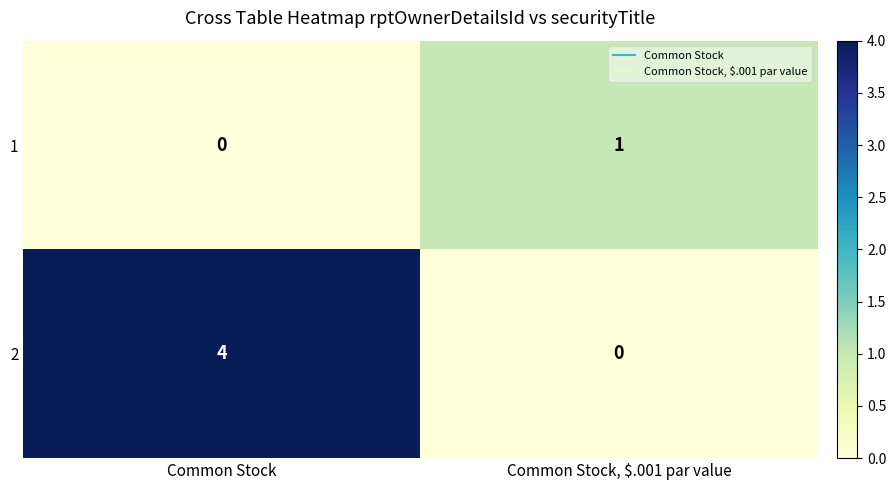

The 2 series shows 5 at Common Stock. True or false?

False